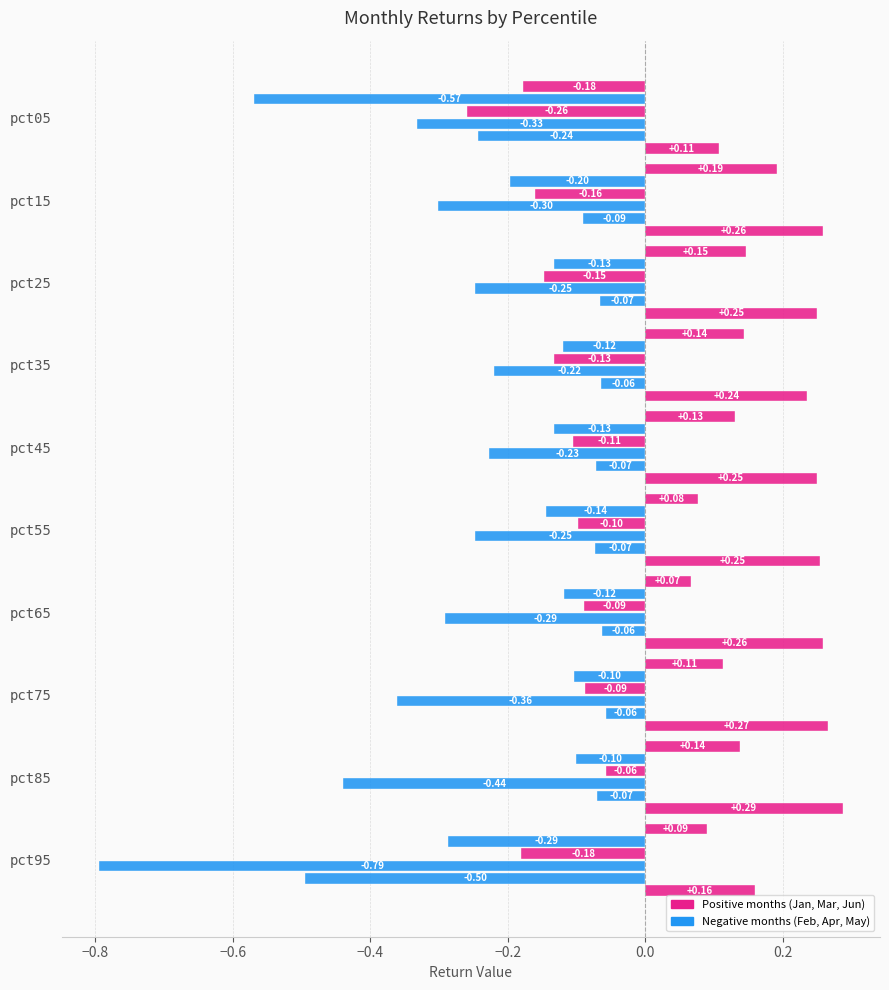

Count the number of categories in the chart.

10